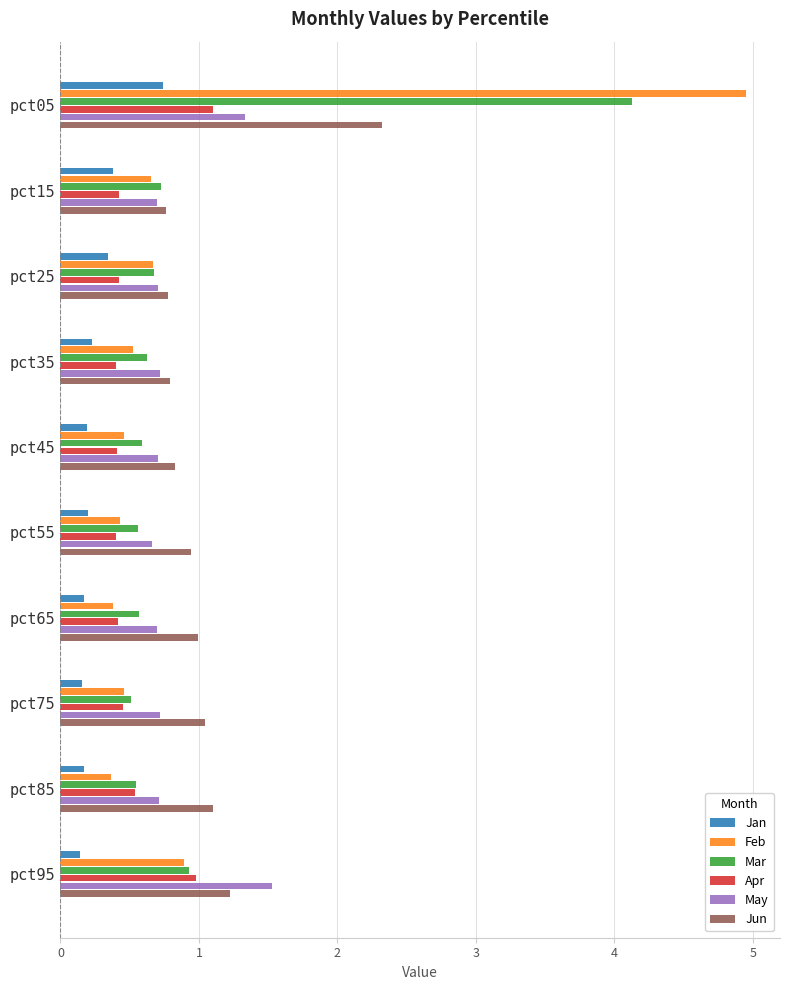

Count the May values in the range 0 to 1.

8